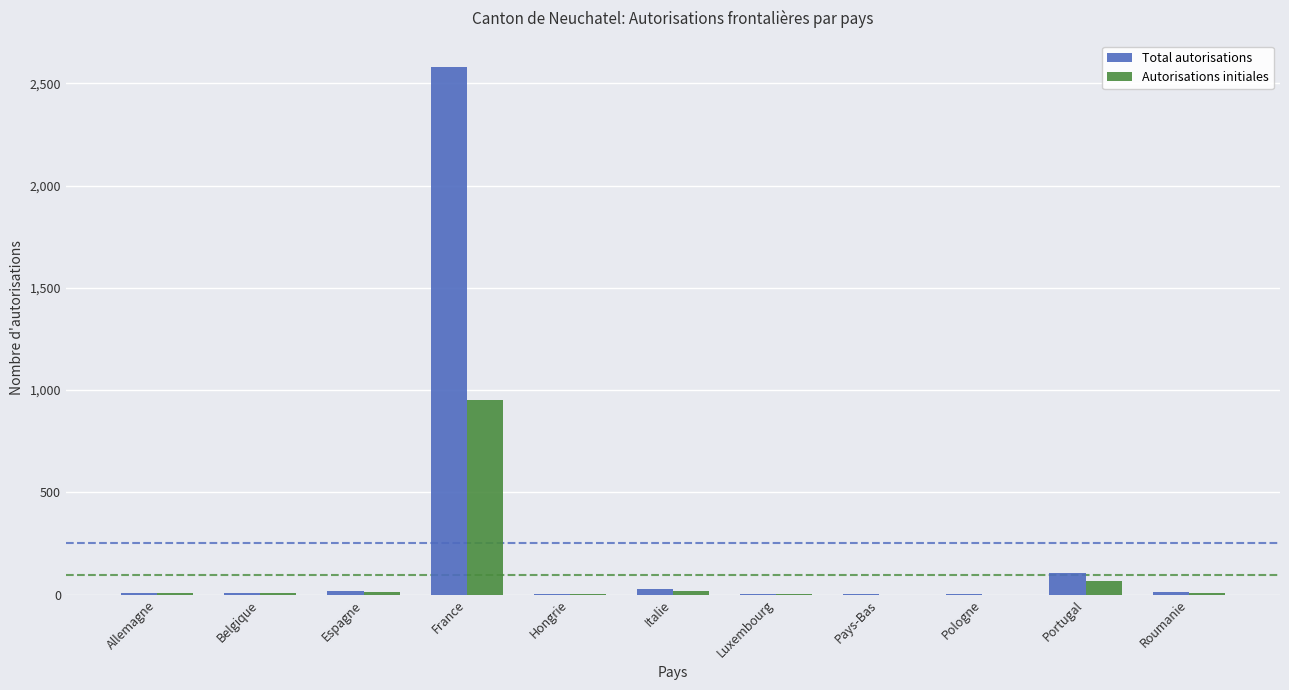

Which label corresponds to the largest value in the chart?

France